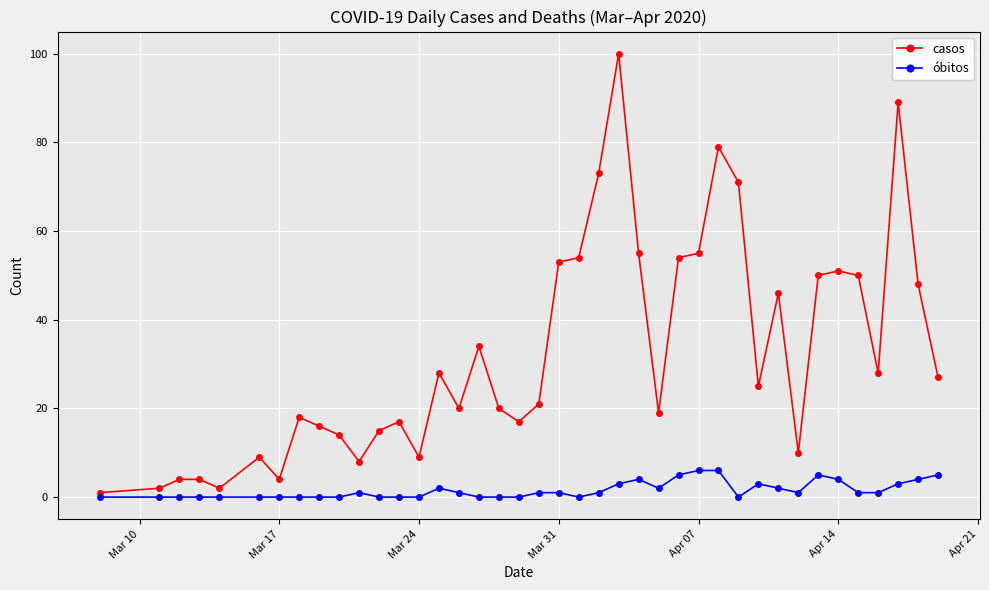

What is the sum of all casos values?

1300